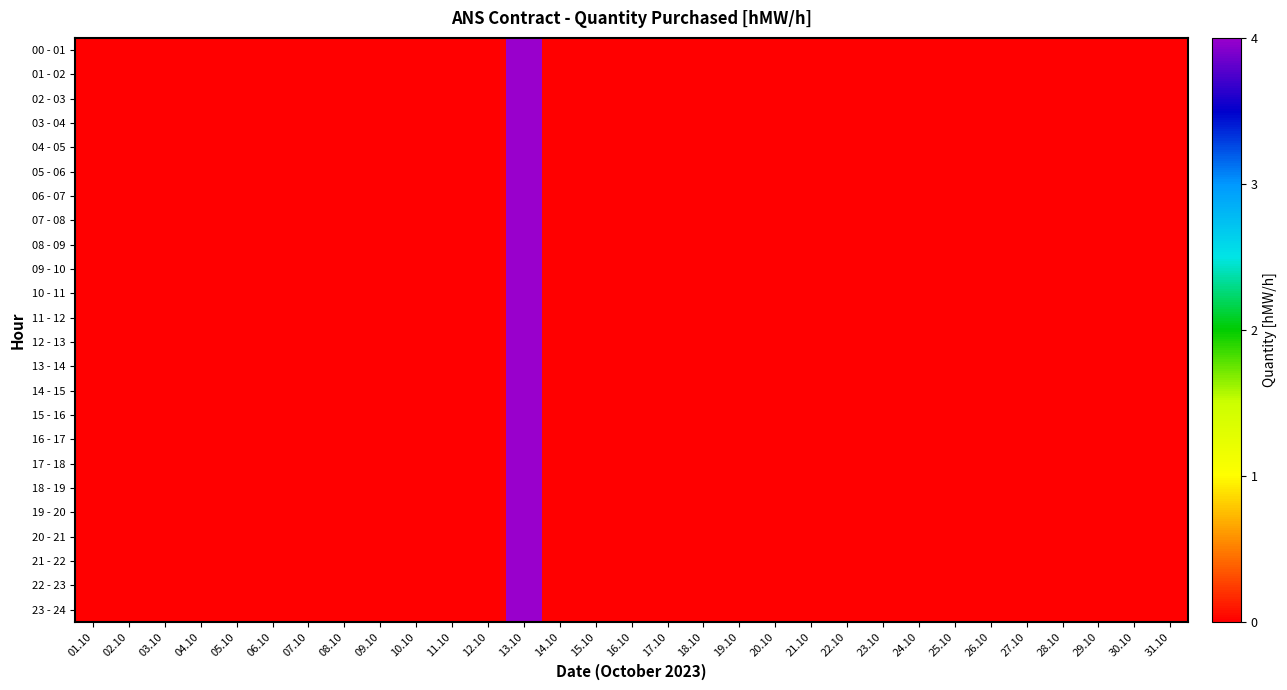

Which label corresponds to the largest value in the chart?

13.10